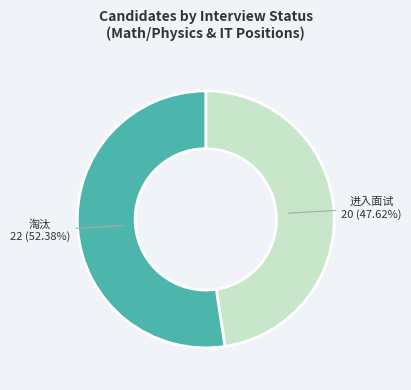

Which slice is the smallest?

进入面试